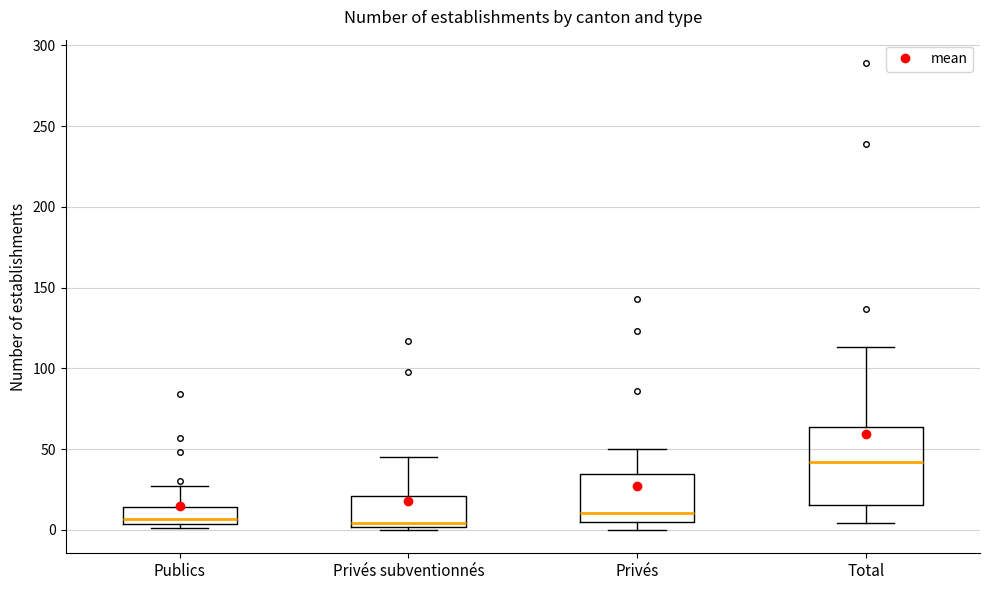

Reading left to right, transcribe this box plot: for each box, give where its median line is, the range the box spans, and where its two whiskers end, as read against the y-axis. The values are not printed on the chart, so give them approximately, as read against the axis.

Publics: median 5 (just above the box's lower edge), box 5 to 15, whiskers 0 to 25
Privés subventionnés: median 5, box 0 to 20, whiskers 0 (just below the box's lower edge) to 45
Privés: median 10, box 5 to 35, whiskers 0 to 50
Total: median 40, box 15 to 65, whiskers 5 to 115